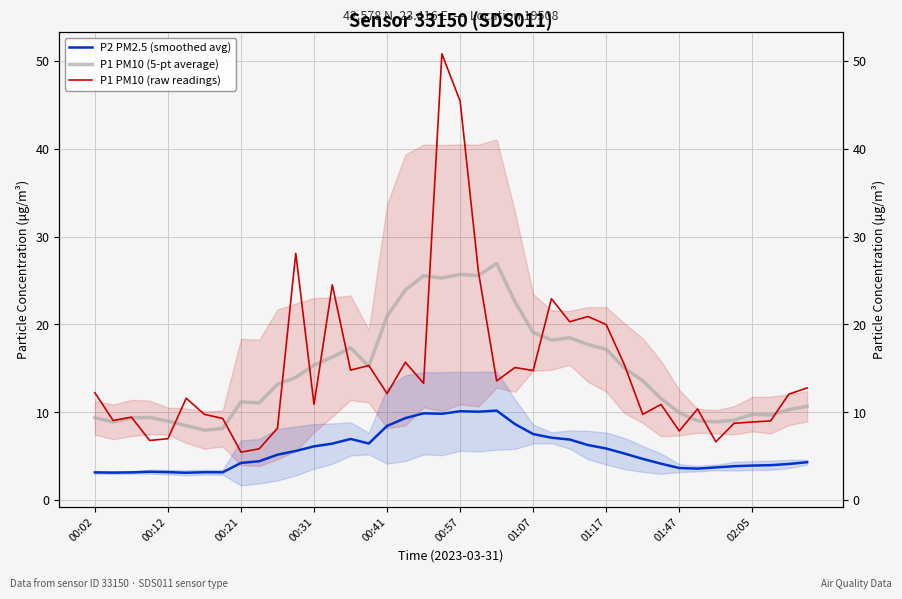

How many intersections are there between P1 PM10 (5-pt average) and P1 PM10 (raw readings)?

16